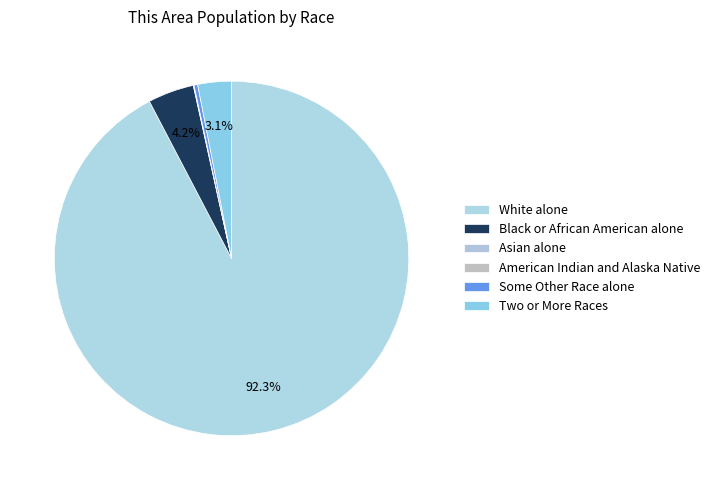

To the nearest percent, what percentage of the pie is Two or More Races?

3%